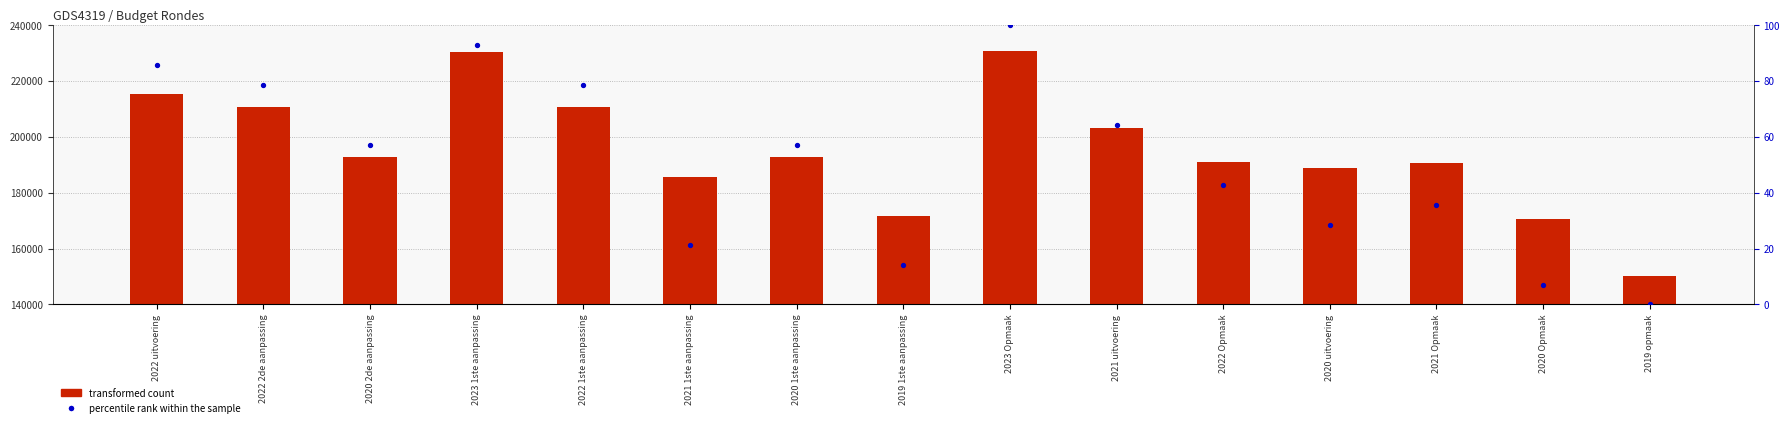

Which series reaches the maximum Y coordinate?

transformed count